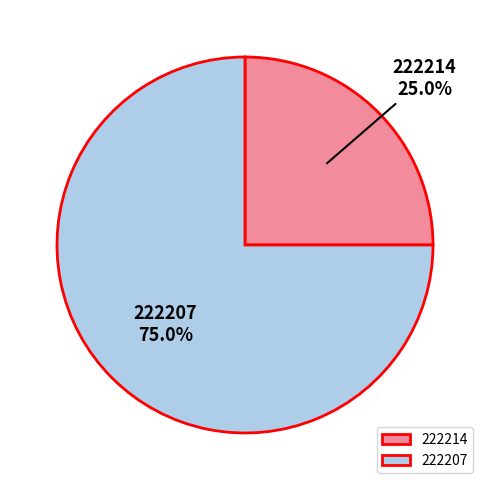

Combined, do 222214 and 222207 account for over 50%?

Yes